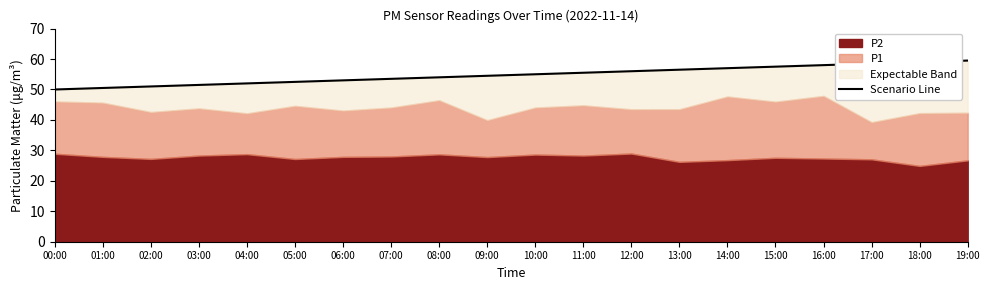

Rank the categories by value from lowest to highest.

00:00, 01:00, 02:00, 03:00, 04:00, 05:00, 06:00, 07:00, 08:00, 09:00, 10:00, 11:00, 12:00, 13:00, 14:00, 15:00, 16:00, 17:00, 18:00, 19:00